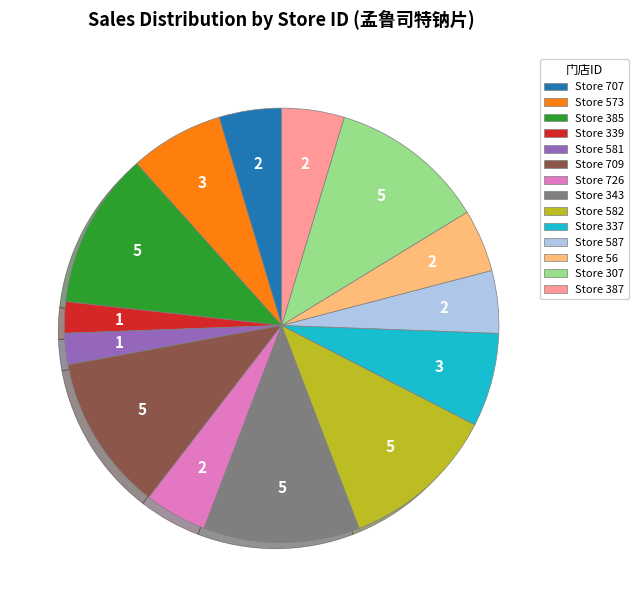

Approximately how many times larger is the value at Store 573 compared to Store 726?

1.5